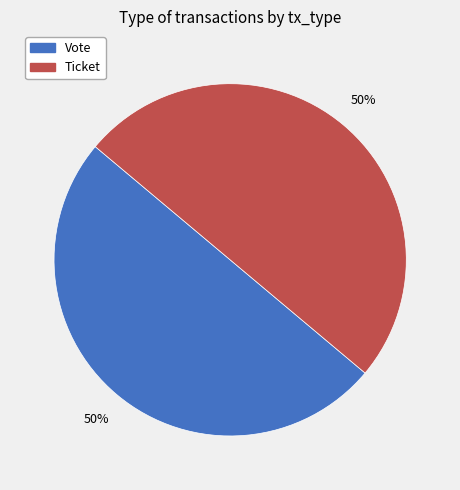

Count the number of slices in the pie.

2